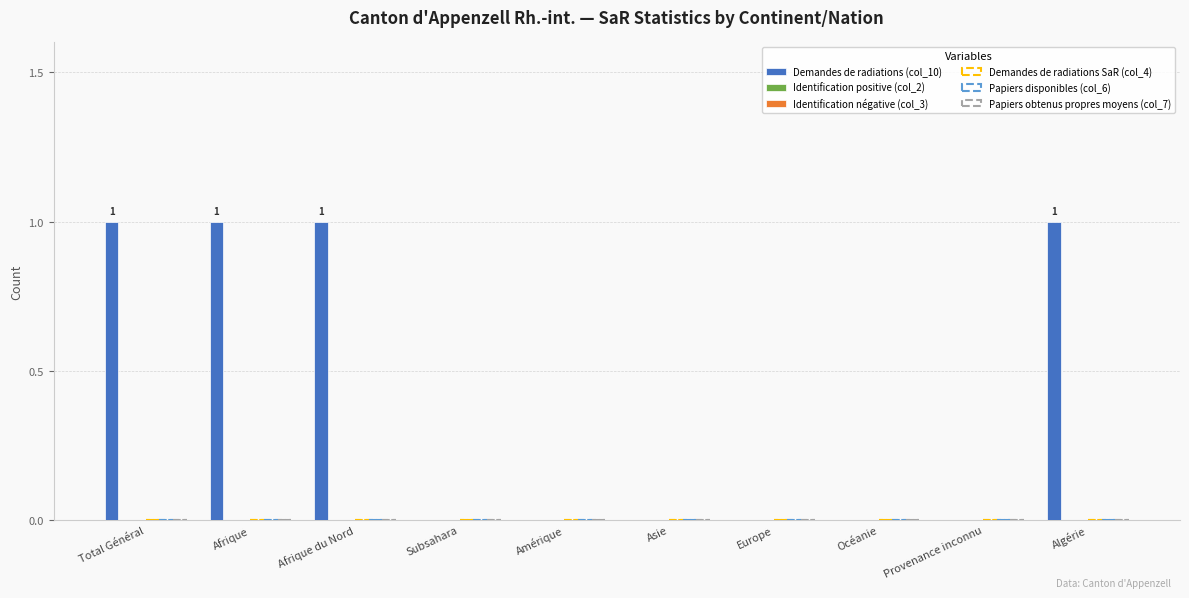

How many categories are shown in the chart?

10